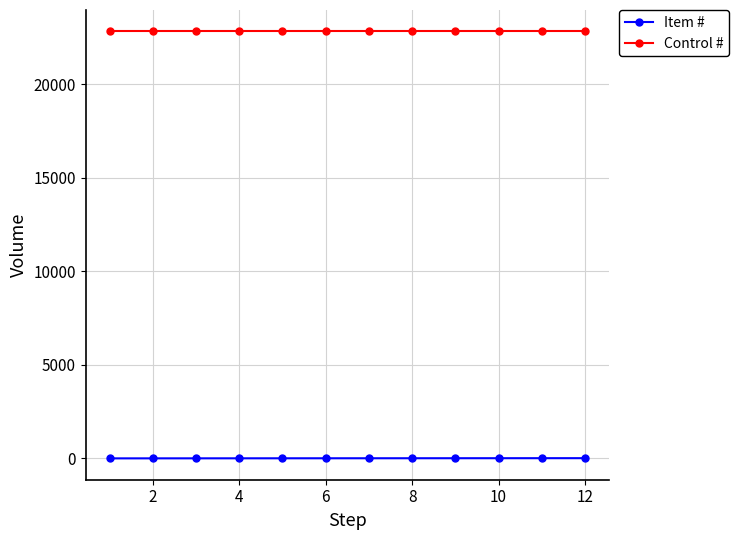

What is the value of the Control # point at the 3rd from the left?

22824